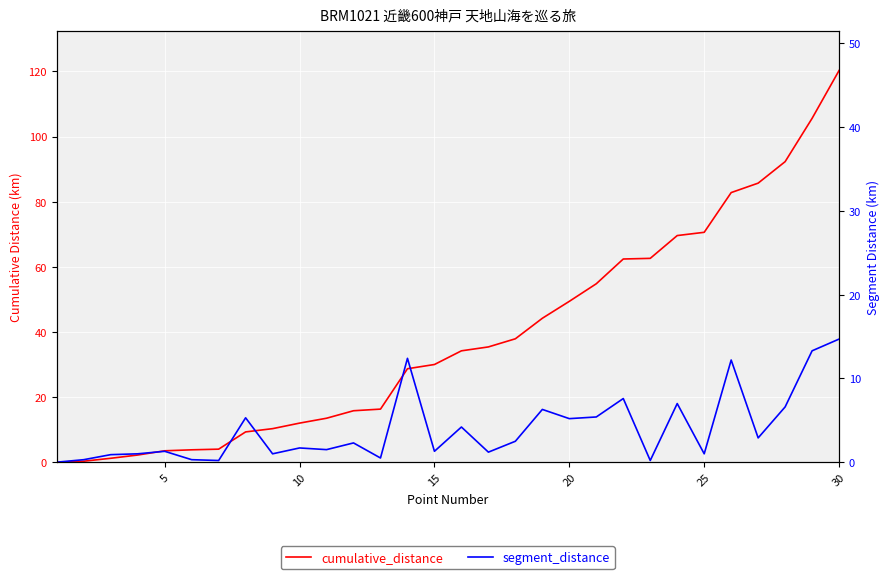

True or false: segment_distance has a value of 0.9 at 10.

False